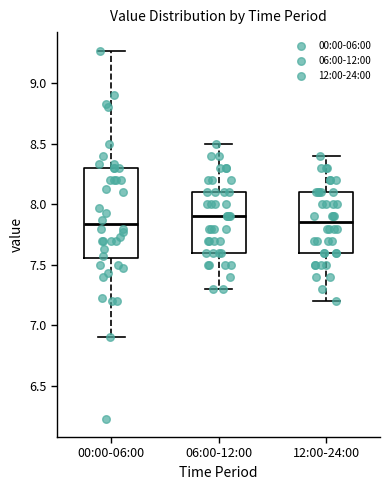

Which box is the tallest, from its lower edge to its upper edge?

00:00-06:00